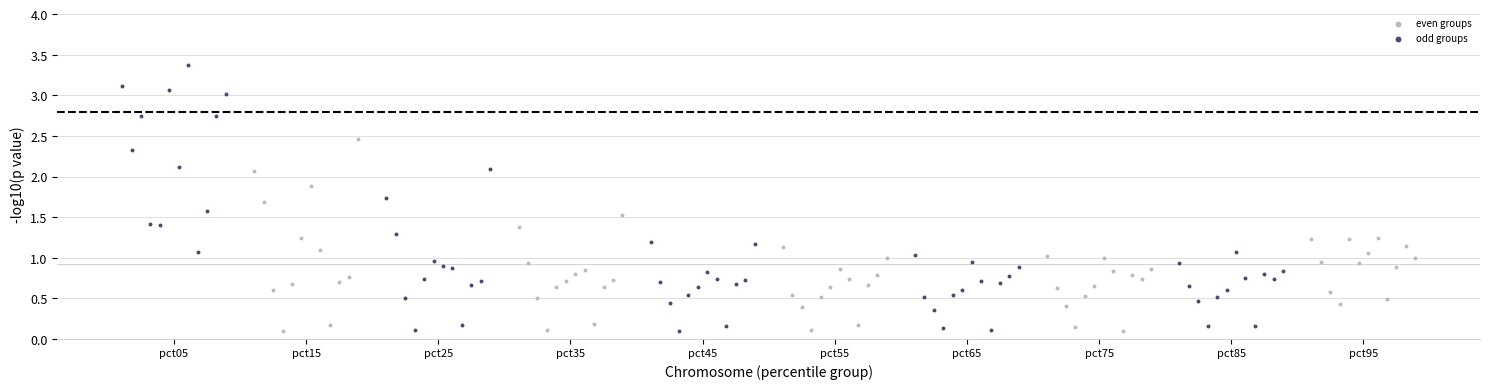

What are all the series names shown in the legend?

even groups, odd groups